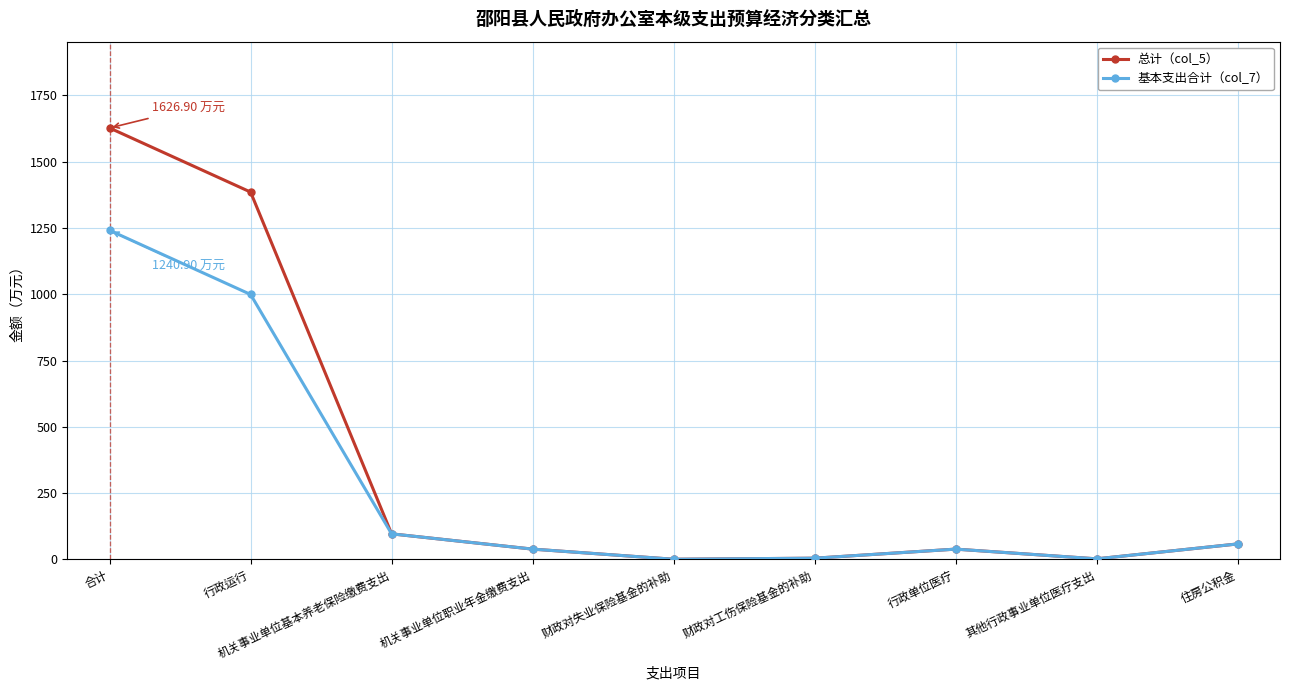

What are all the series names shown in the legend?

总计（col_5）, 基本支出合计（col_7）